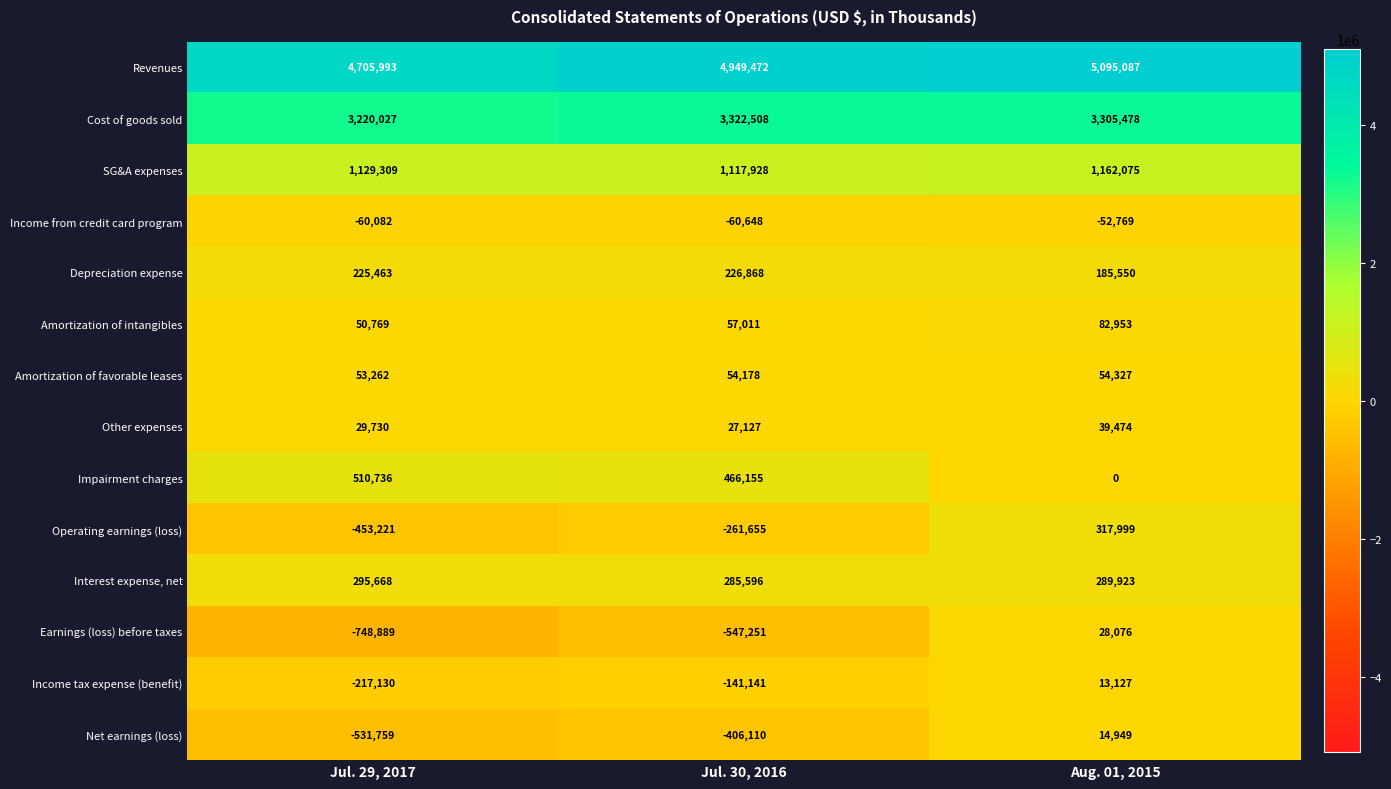

Which series has the largest range (max minus min)?

Earnings (loss) before taxes